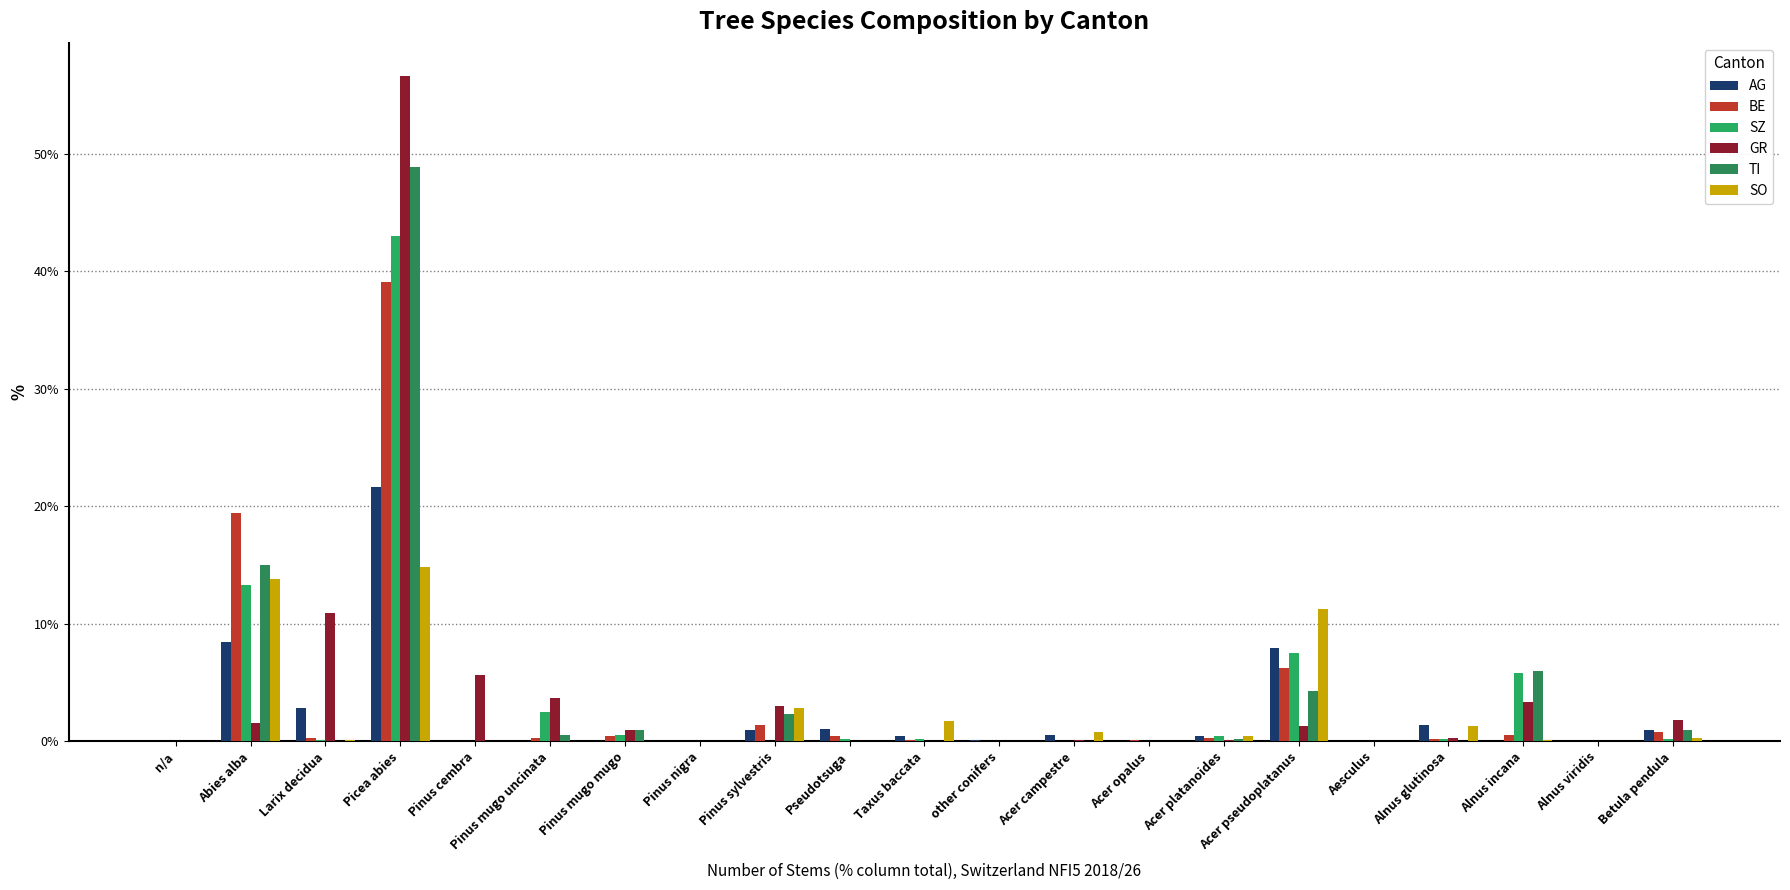

What is the difference between the second highest and second lowest values in the BE series?

19.4